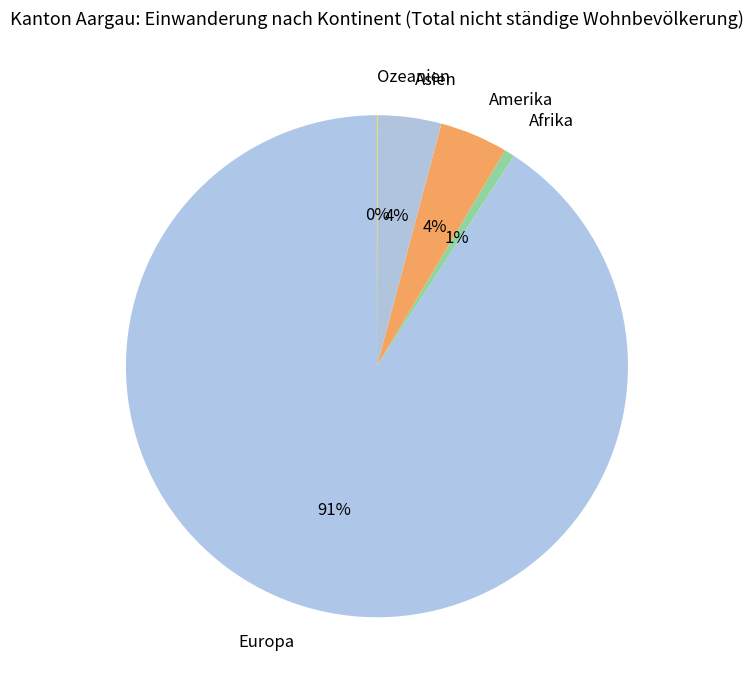

Which slice is the largest?

Europa